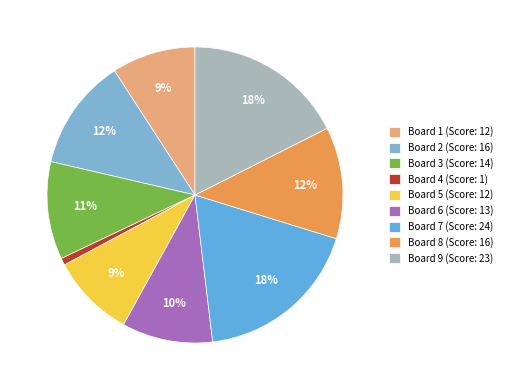

What is the smallest slice in the pie chart?

Board 4 (Score: 1)